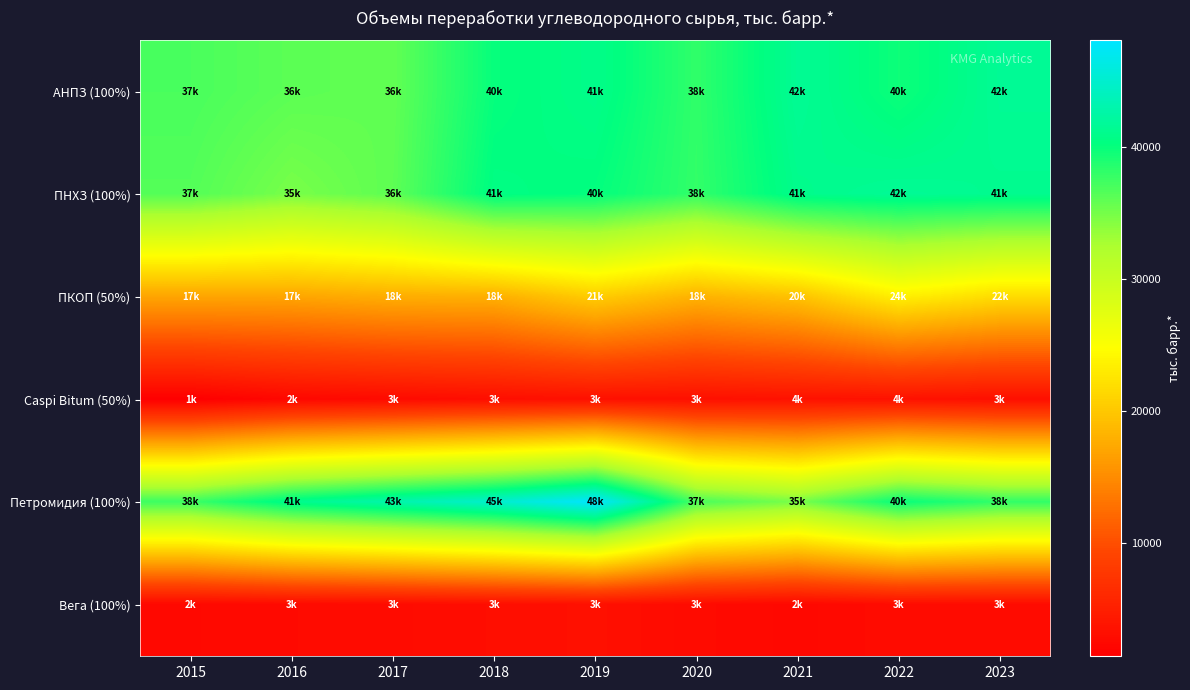

Which has a higher value, 2018 or 2015?

2018